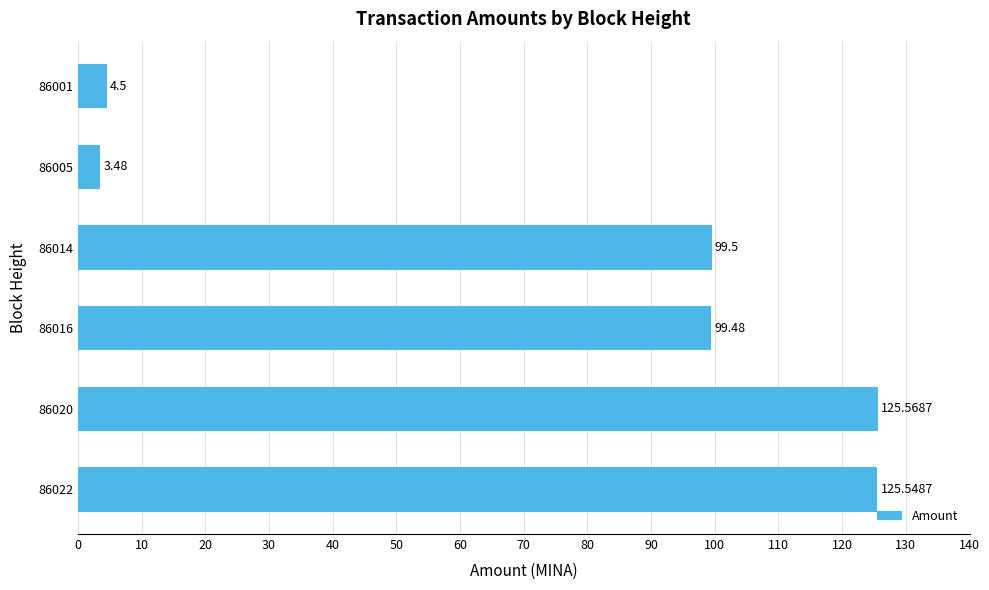

How many bars are there in total?

6